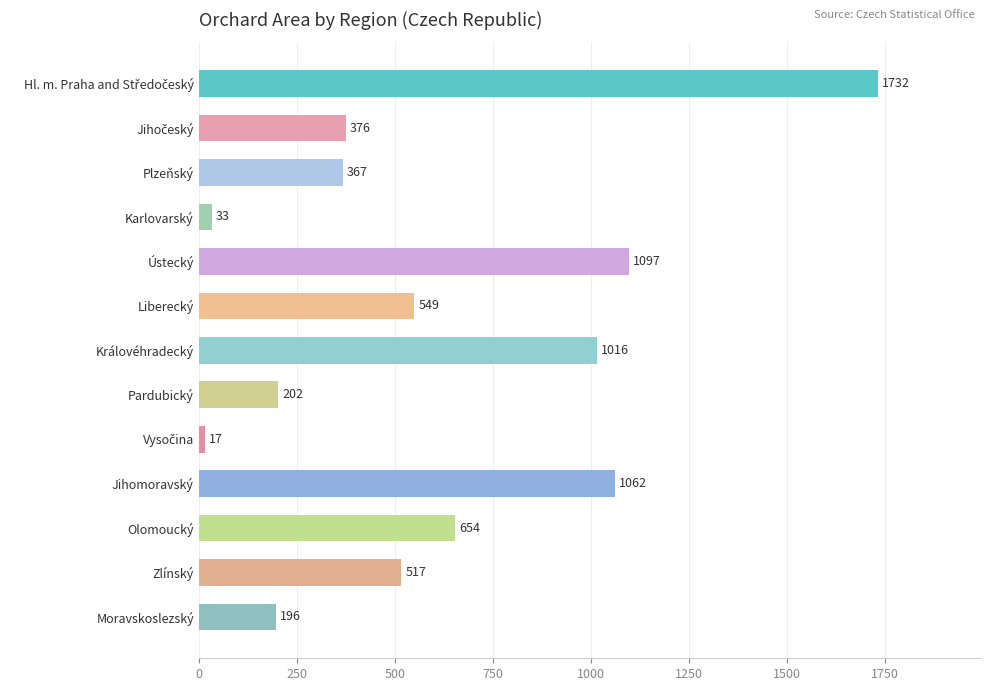

What is the minimum value shown in the chart?

17.0